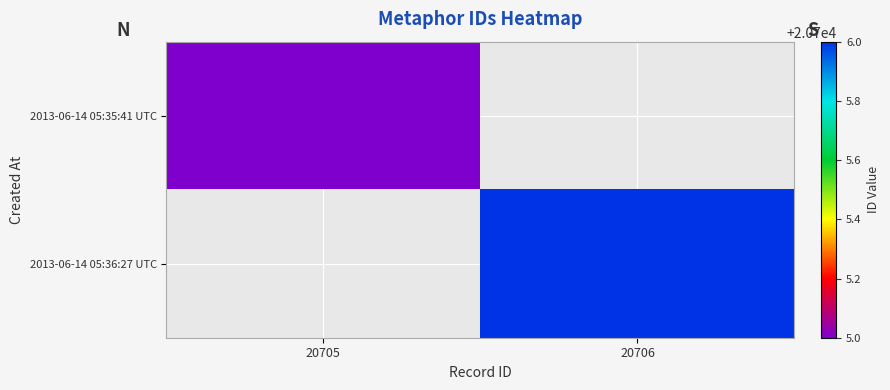

Where is 2013-06-14 05:35:41 UTC nearest to the value 20705?

20705